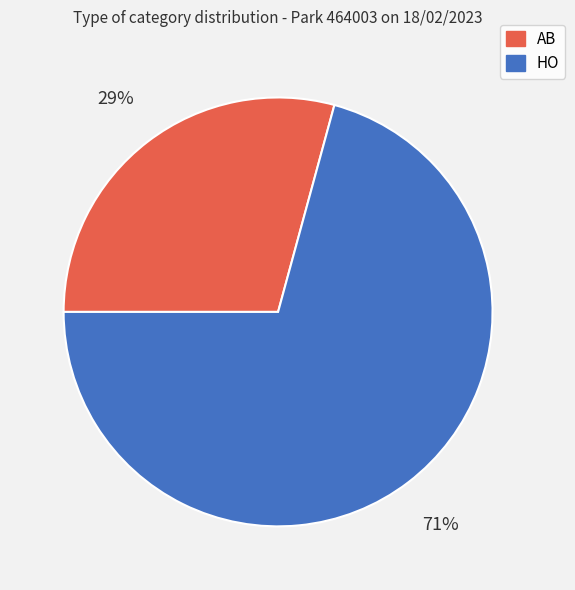

Approximately how many times larger is the value at HO compared to AB?

2.4